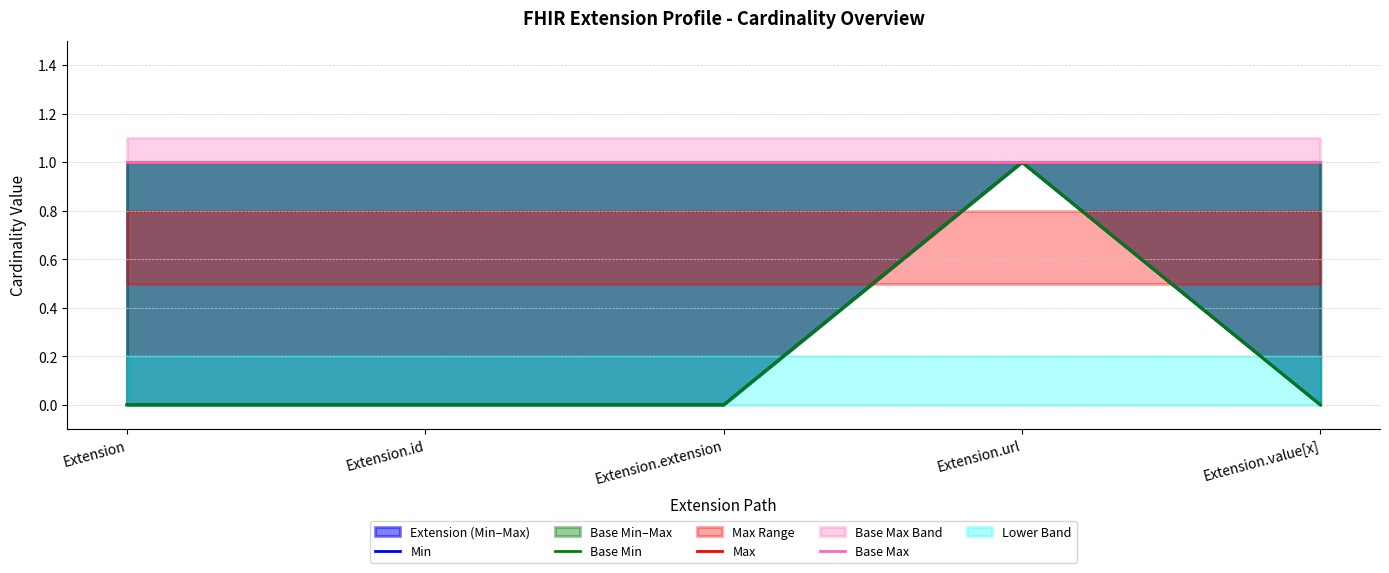

Which has a higher value, Extension.id or Extension.extension?

Extension.id